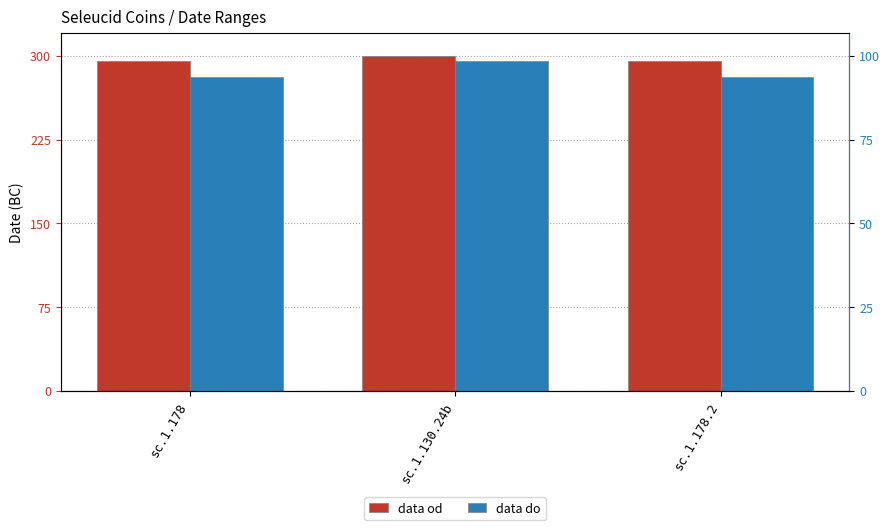

Reading left to right, what are all the values shown in this chart?

data od: sc.1.178=295	sc.1.130.24b=300	sc.1.178.2=295
data do: sc.1.178=281	sc.1.130.24b=295	sc.1.178.2=281